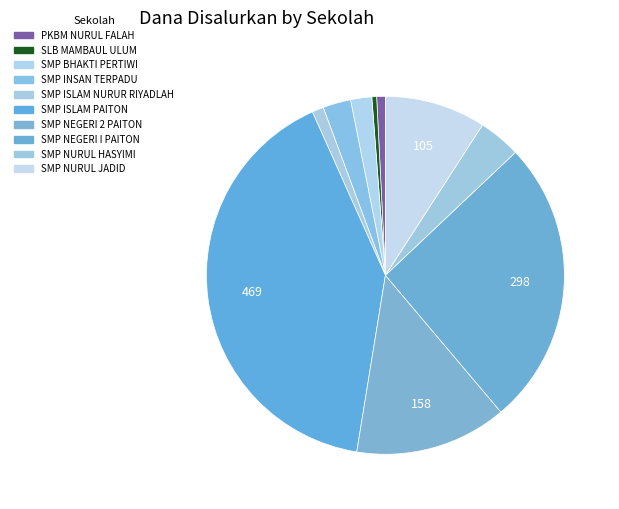

Count the number of slices in the pie.

10